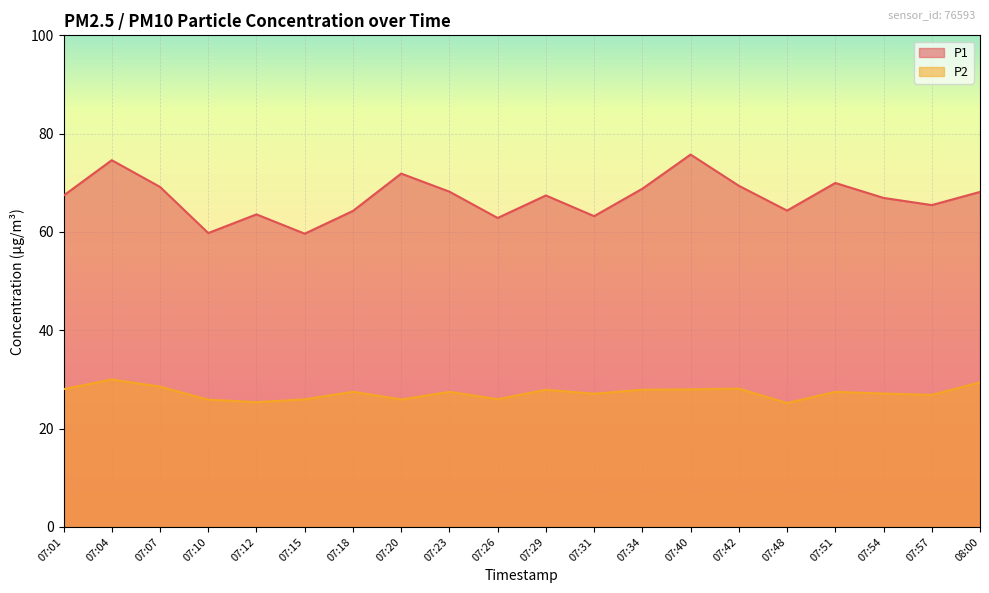

Which category has the highest value in the P2 series?

07:04